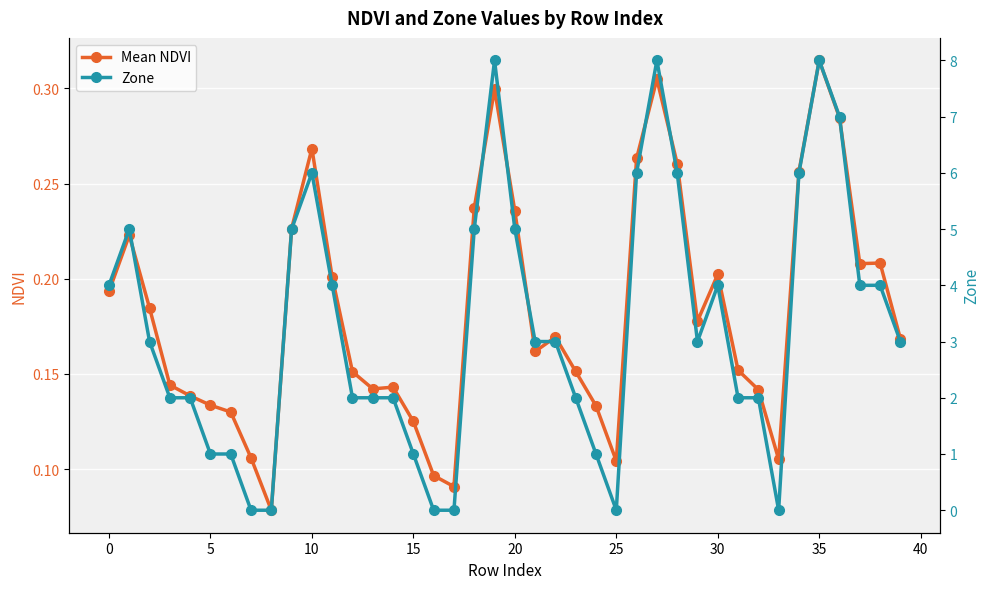

The Mean NDVI series shows 0.5 at 35. True or false?

False